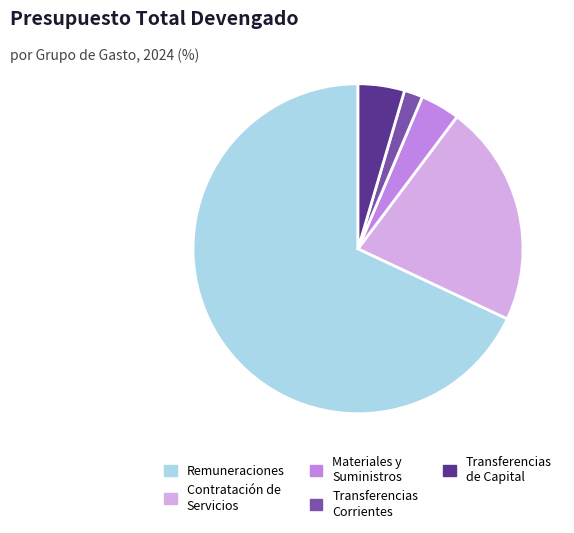

Does any single category account for the majority?

Yes